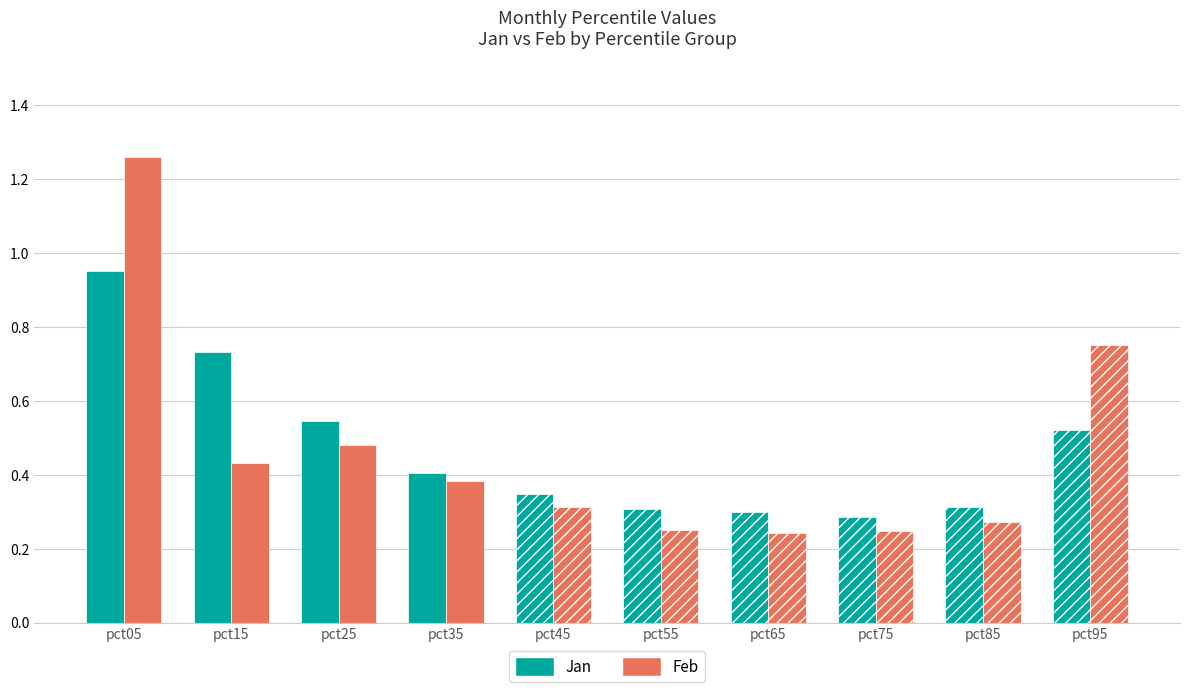

Which series has the largest range (max minus min)?

Feb